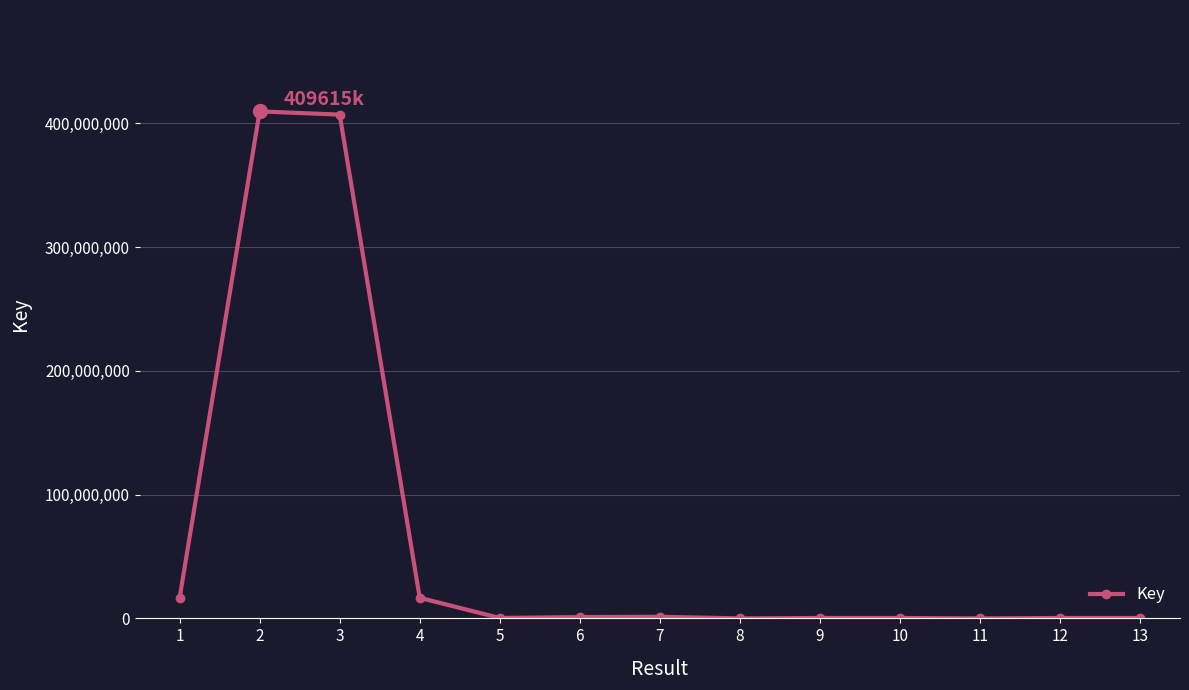

How many lines are shown in the chart?

1